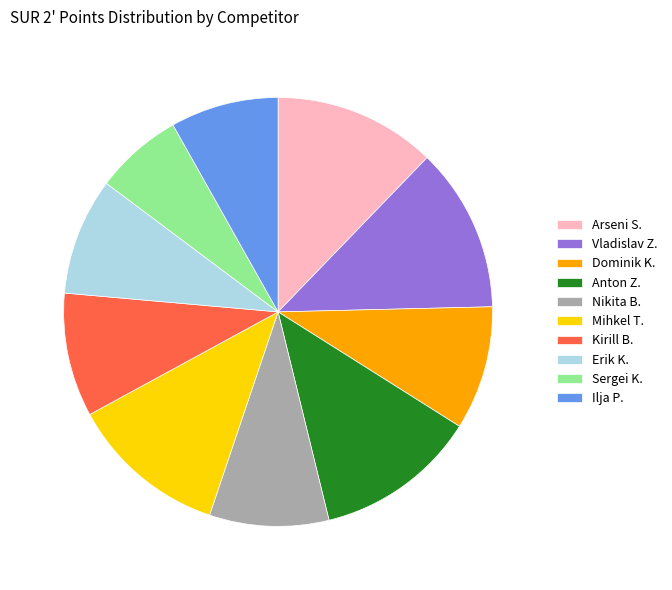

How many segments does this pie chart have?

10